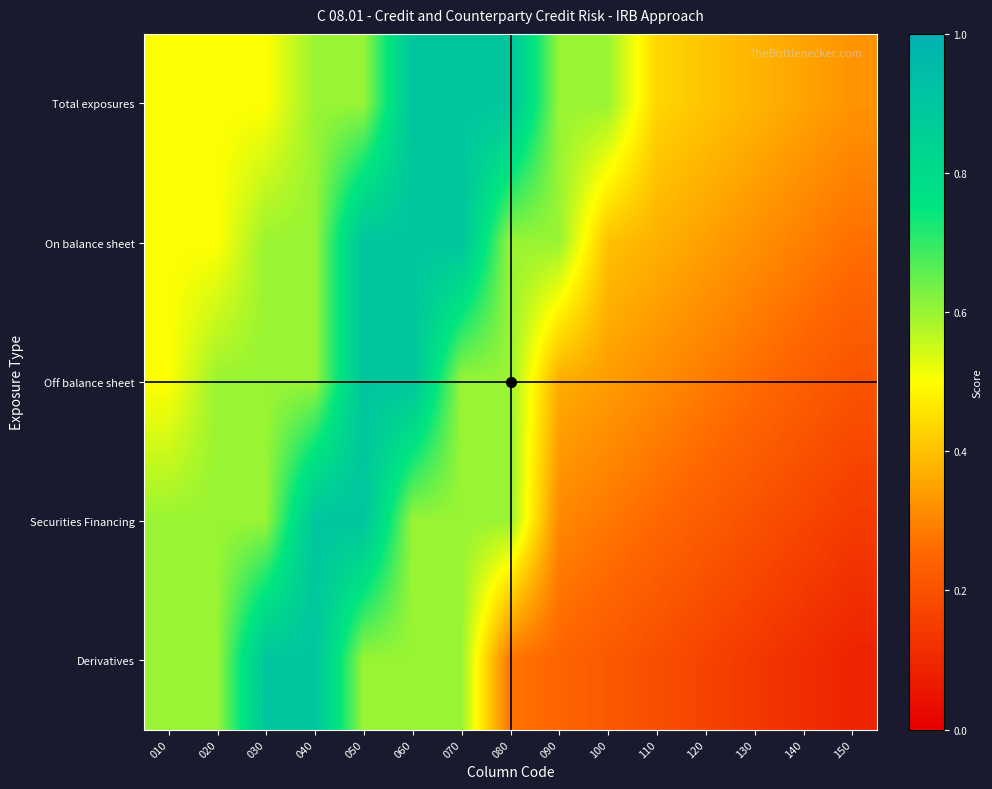

Reading left to right, transcribe all the data shown in this chart.

Total exposures: 010=0.5	020=0.5	030=0.5	040=0.6	050=0.6	060=0.9	070=0.9	080=0.9	090=0.6	100=0.6	110=0.4	120=0.4	130=0.4	140=0.4	150=0.3
On balance sheet: 010=0.5	020=0.5	030=0.6	040=0.6	050=0.9	060=0.9	070=0.9	080=0.6	090=0.6	100=0.4	110=0.4	120=0.3	130=0.3	140=0.3	150=0.3
Off balance sheet: 010=0.5	020=0.6	030=0.6	040=0.6	050=0.9	060=0.9	070=0.6	080=0.6	090=0.4	100=0.3	110=0.3	120=0.3	130=0.3	140=0.2	150=0.2
Securities Financing: 010=0.6	020=0.6	030=0.6	040=0.9	050=0.9	060=0.6	070=0.6	080=0.6	090=0.3	100=0.3	110=0.3	120=0.2	130=0.2	140=0.2	150=0.1
Derivatives: 010=0.6	020=0.6	030=0.9	040=0.9	050=0.6	060=0.6	070=0.6	080=0.3	090=0.2	100=0.2	110=0.2	120=0.2	130=0.1	140=0.1	150=0.1